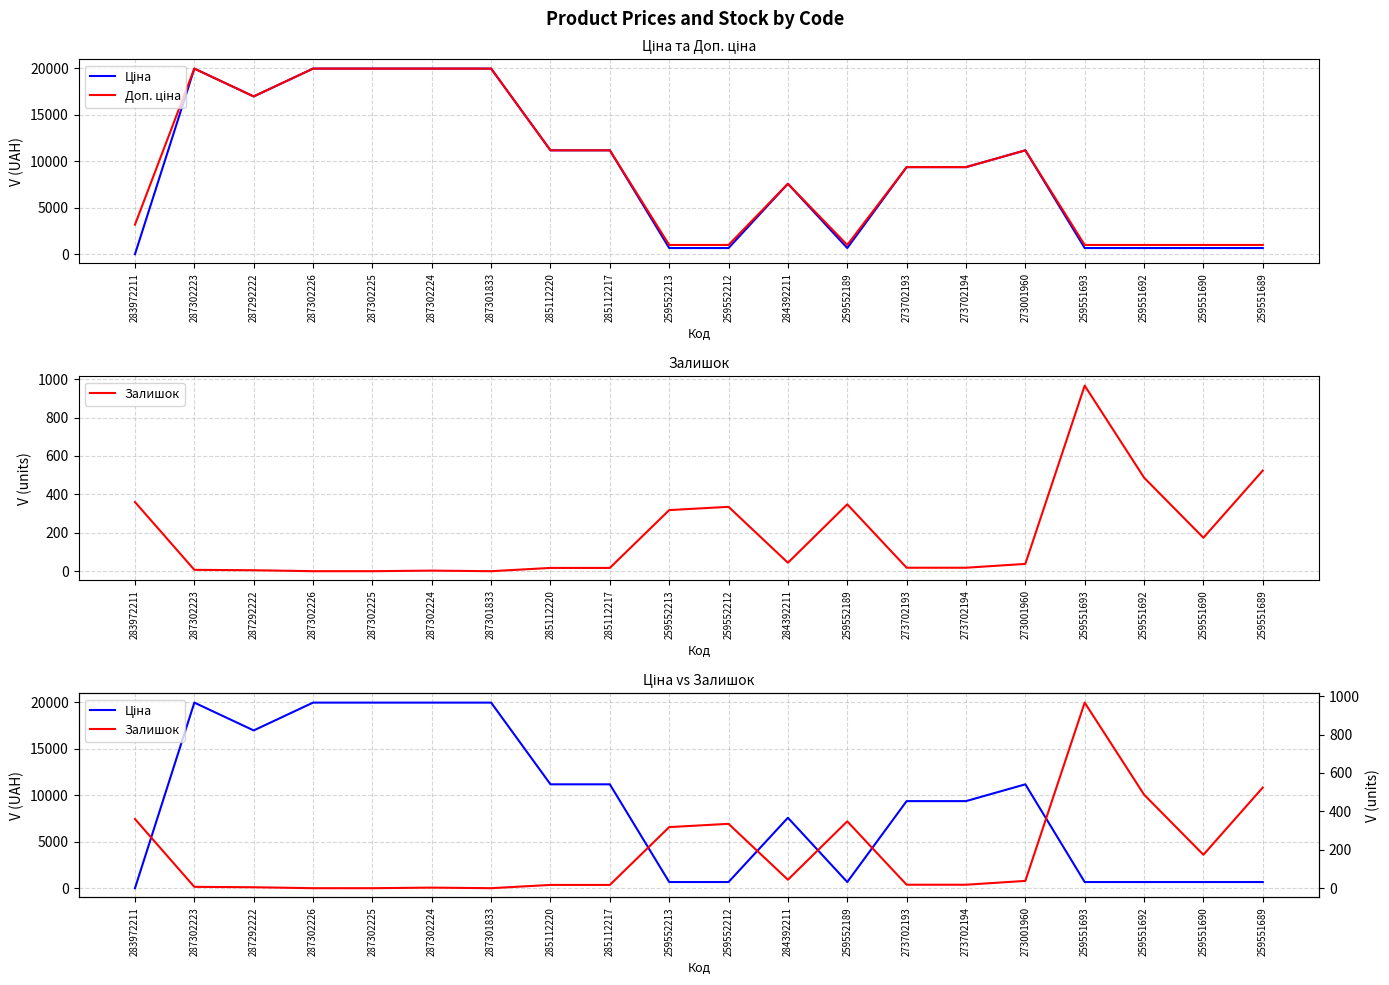

List the labels in order of Доп. ціна value, smallest first.

259552213, 259552212, 259552189, 259551693, 259551692, 259551690, 259551689, 283972211, 284392211, 273702193, 273702194, 285112220, 285112217, 273001960, 287292222, 287302223, 287302226, 287302225, 287302224, 287301833